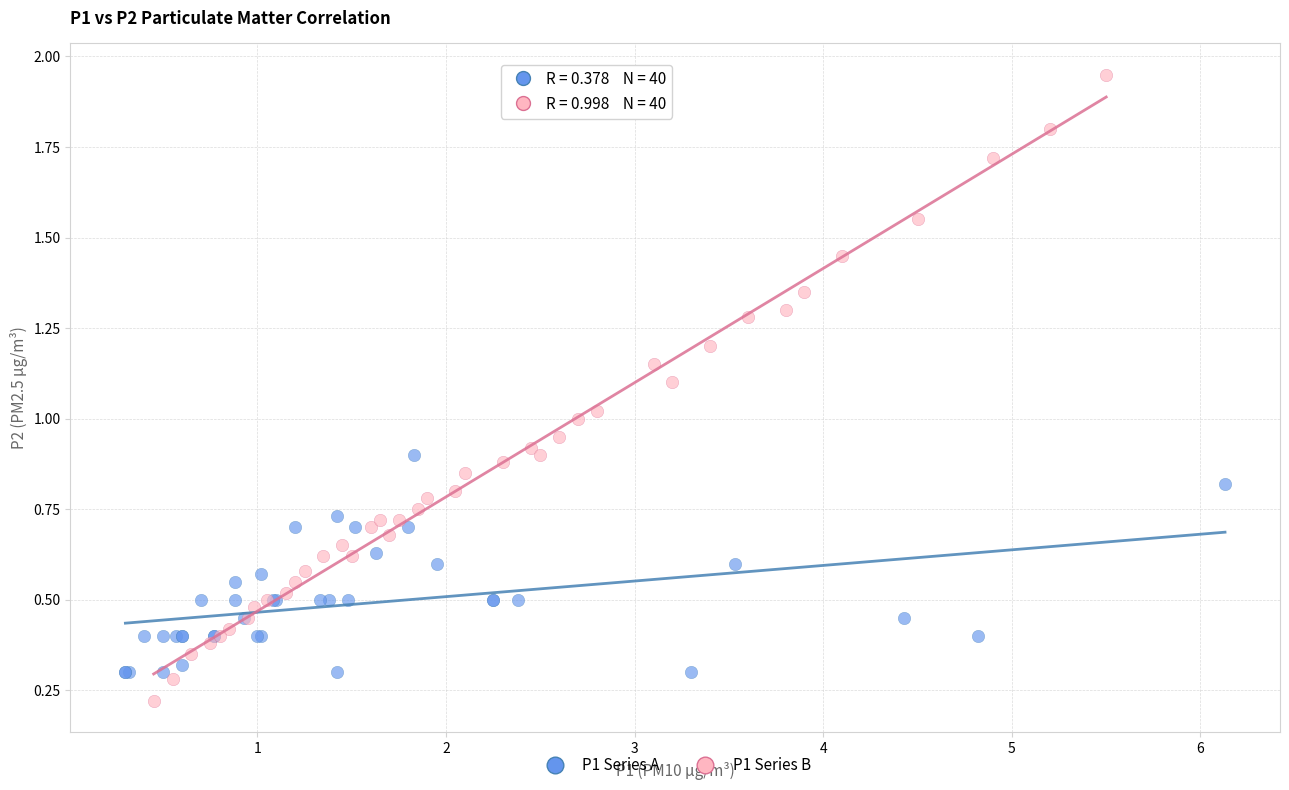

Which series contains the lowest Y value?

P1 Series B